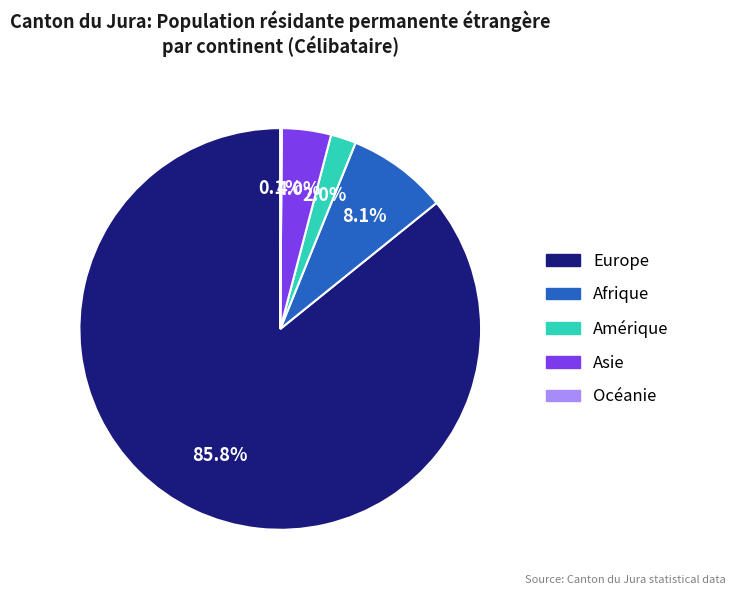

To the nearest percent, what is the average slice percentage?

20%